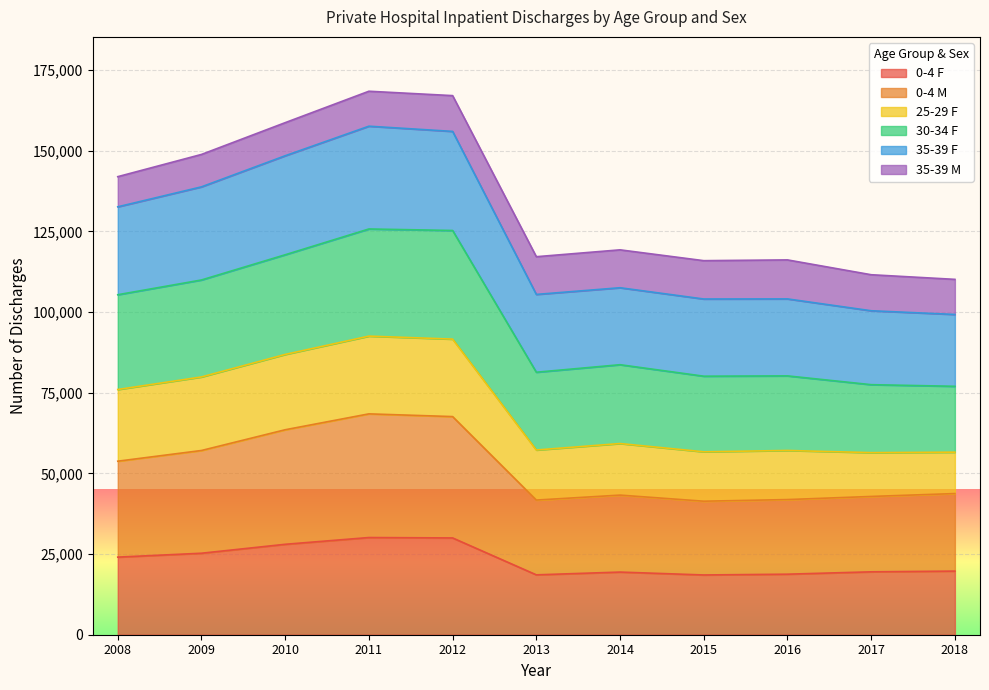

What is the maximum value for 0-4 F?

30122